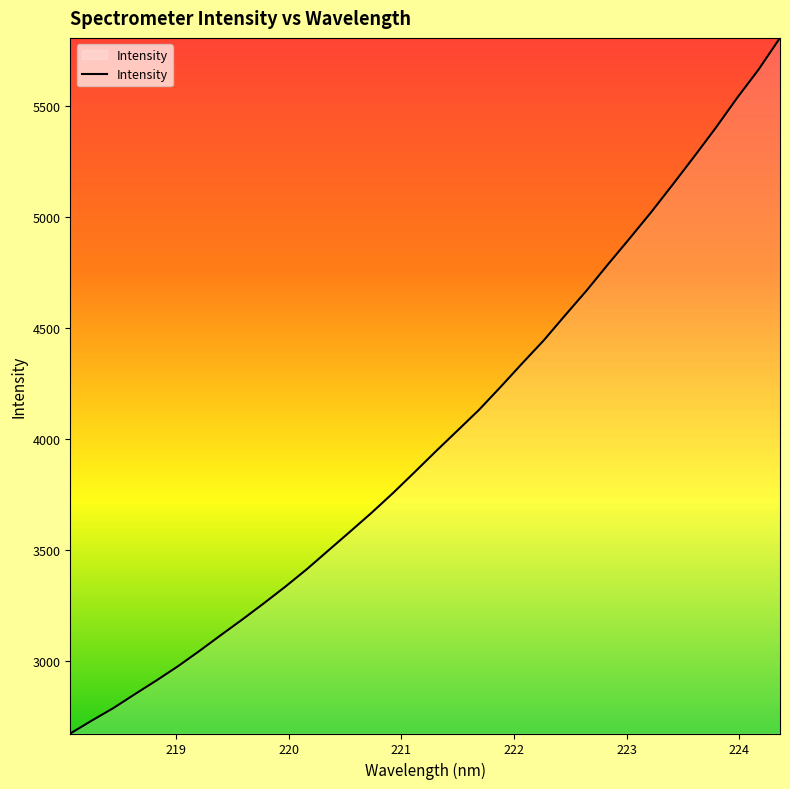

What is the difference between the maximum and minimum values?

3137.0